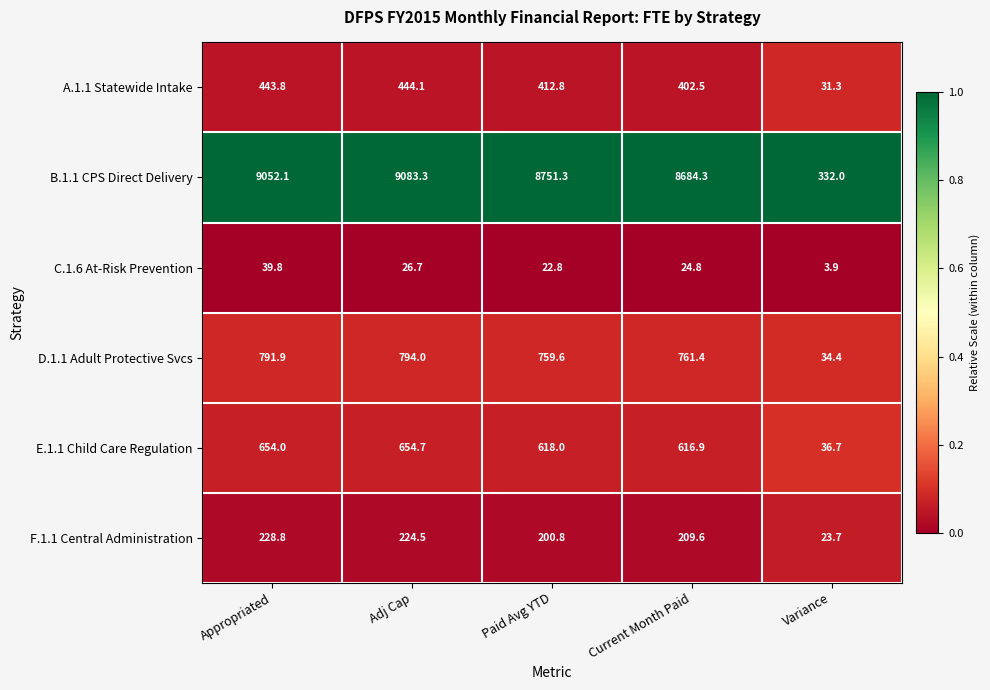

The value of B.1.1 CPS Direct Delivery at Variance is 332.0. True or false?

True